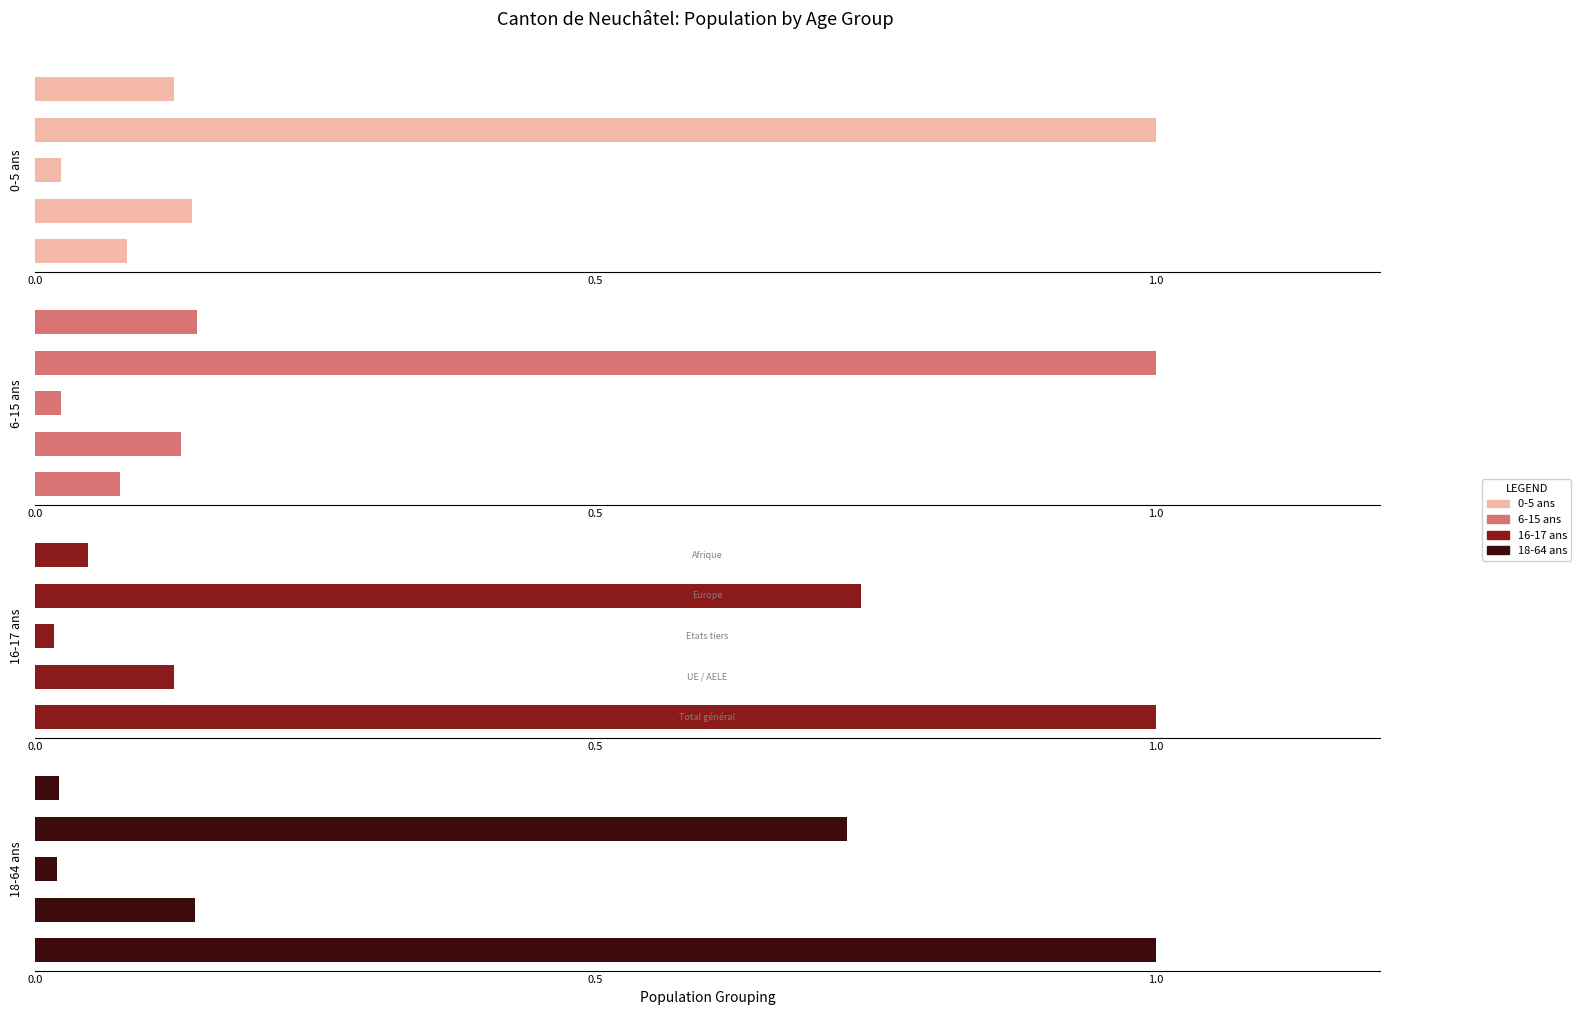

Which series has the widest spread of values?

16-17 ans